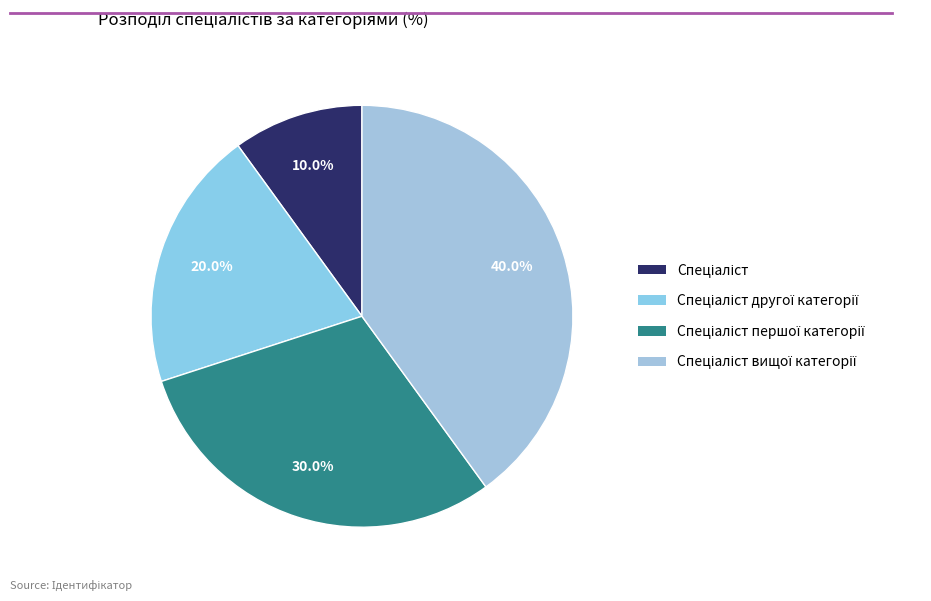

Which category has the biggest portion of the pie?

Спеціаліст вищої категорії